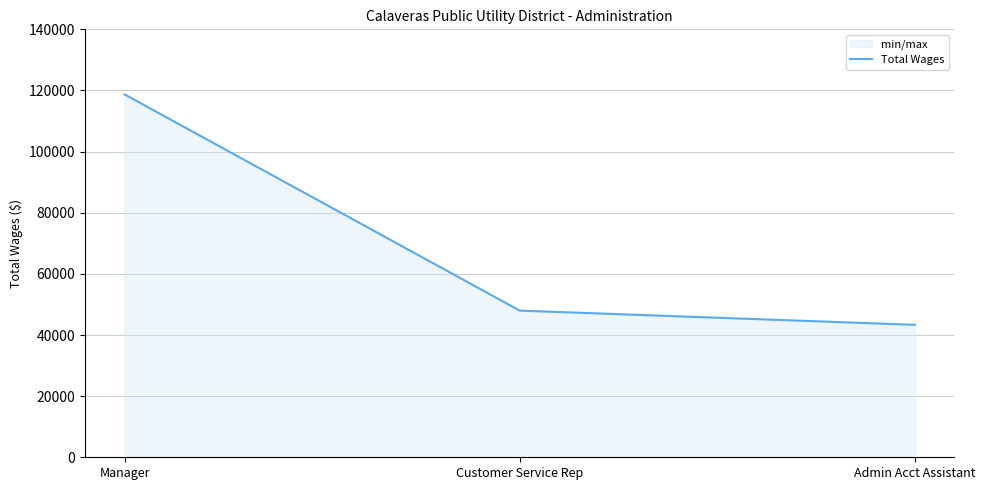

What position from the right is Manager?

3